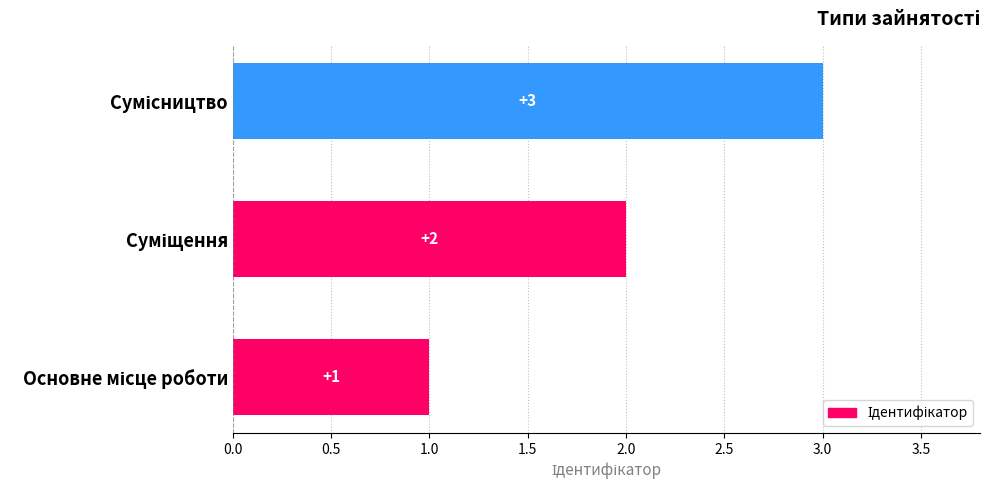

What is the difference between the maximum and second lowest values?

1